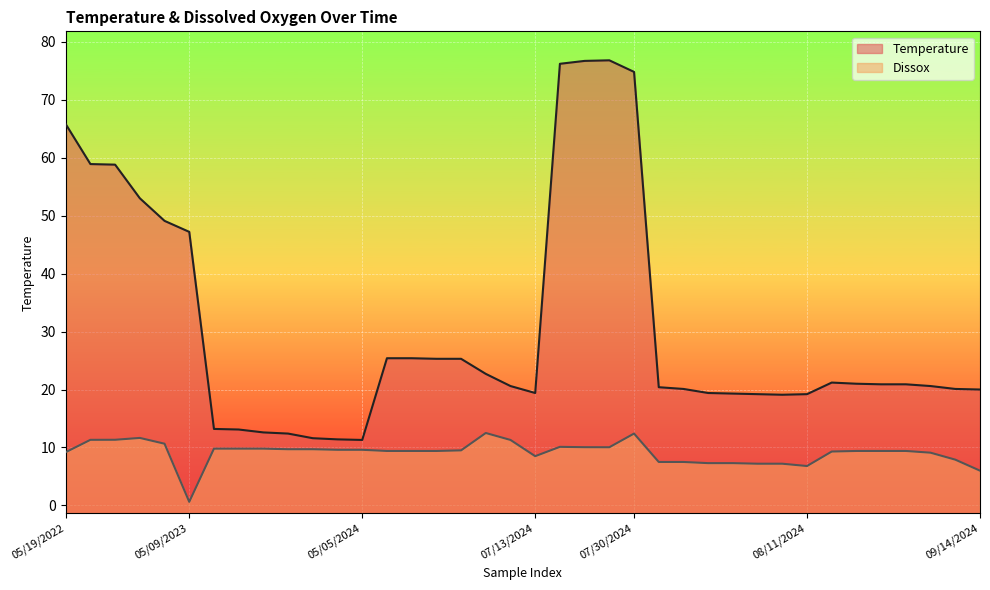

What is the difference between the maximum and minimum values in the Temperature series?

65.5